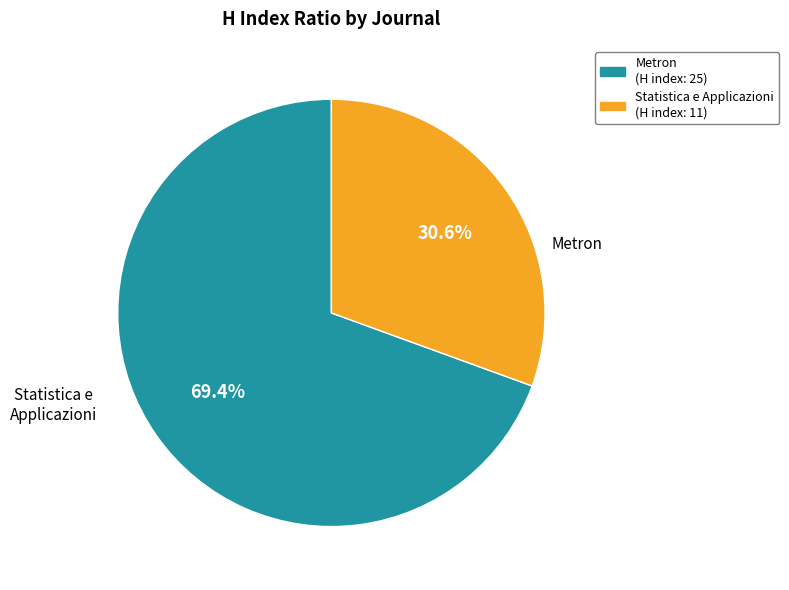

Between Statistica e Applicazioni and Metron, which is larger?

Metron